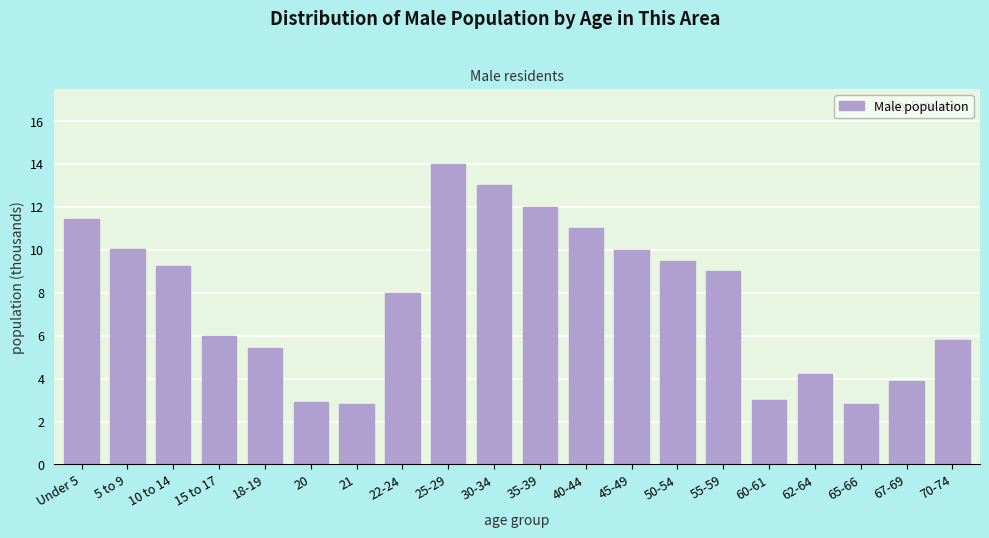

True or false: the data shows 1.3 at 67-69.

False